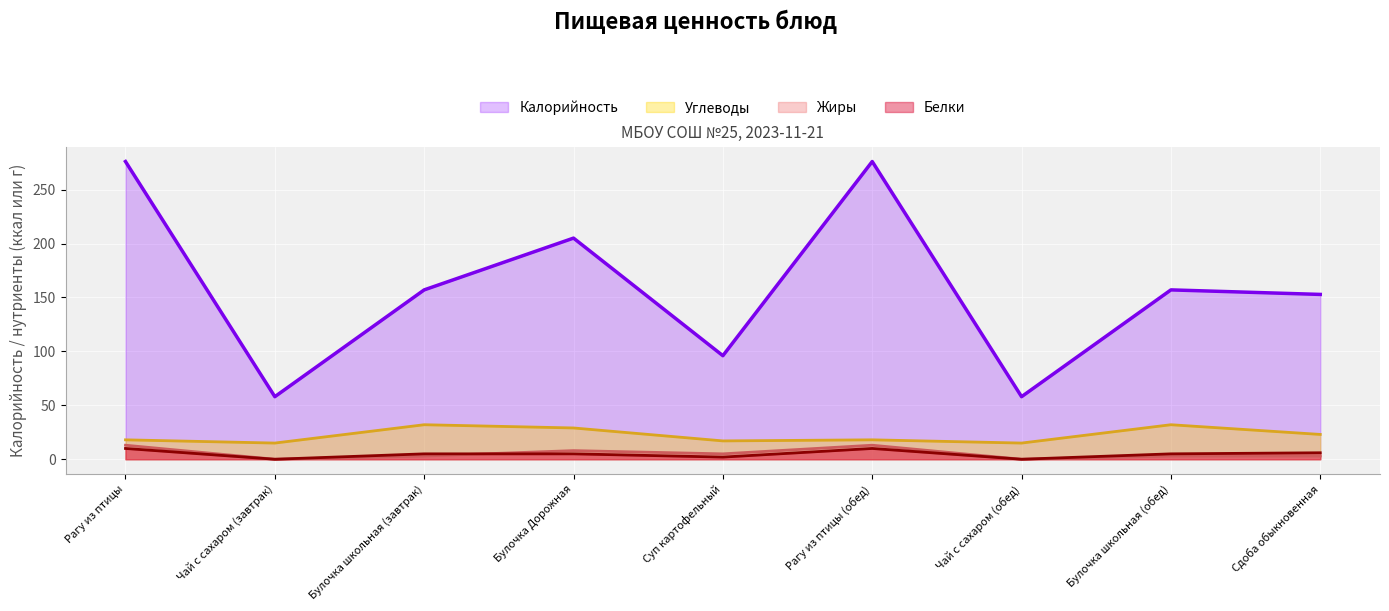

How many lines are shown in the chart?

4